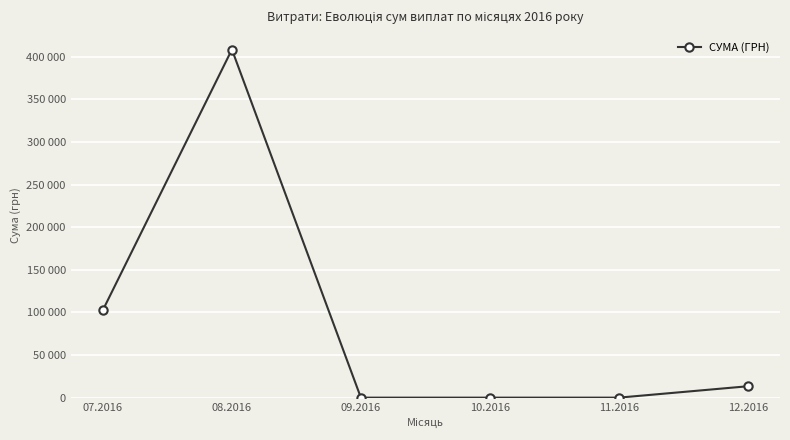

What is the change in value from 07.2016 to 10.2016?

-102964.0